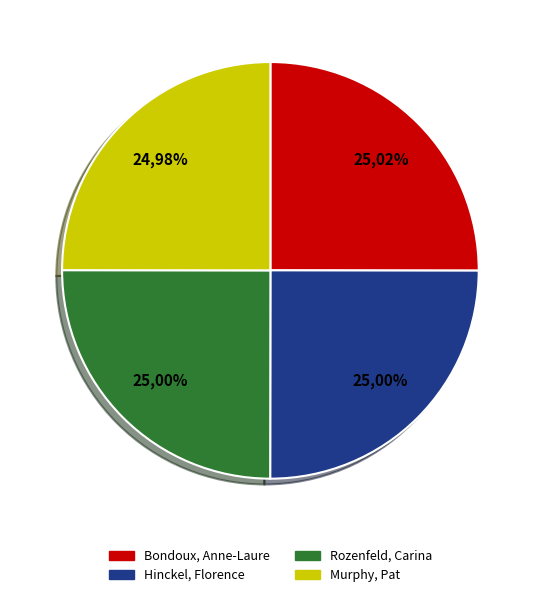

True or false: Hinckel, Florence accounts for 25% of the total.

True